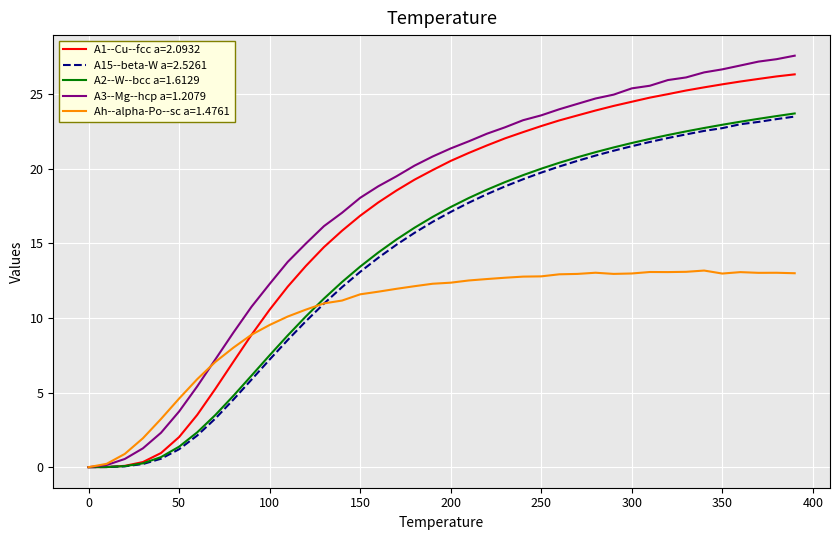

What is the greatest value displayed?

27.6